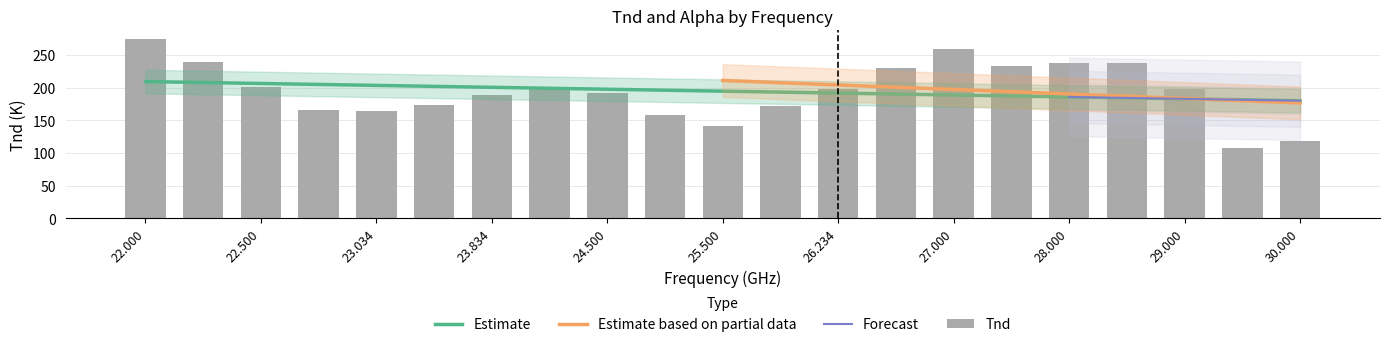

What is the value of the 8th bar from the left?

197.8